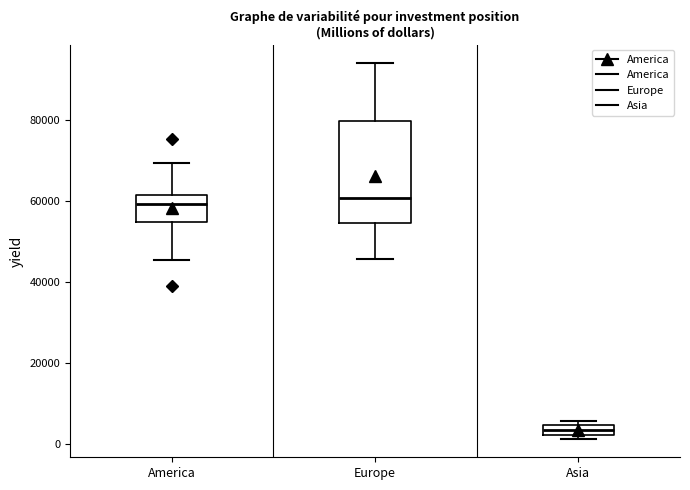

Which box is the tallest, from its lower edge to its upper edge?

Europe